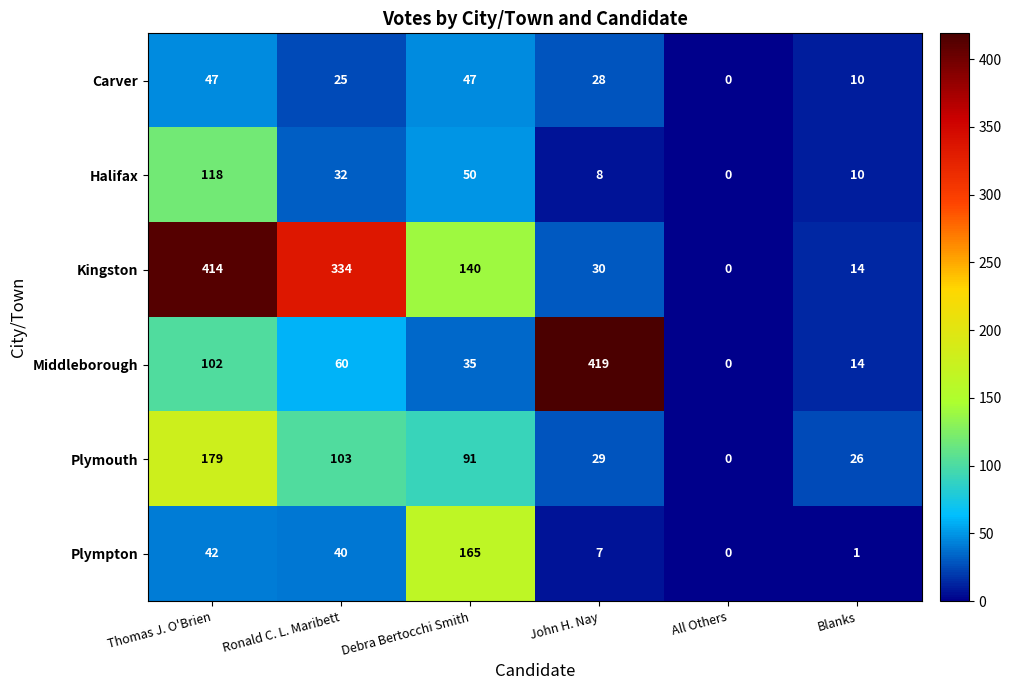

At how many categories does at least one series exceed 378?

2